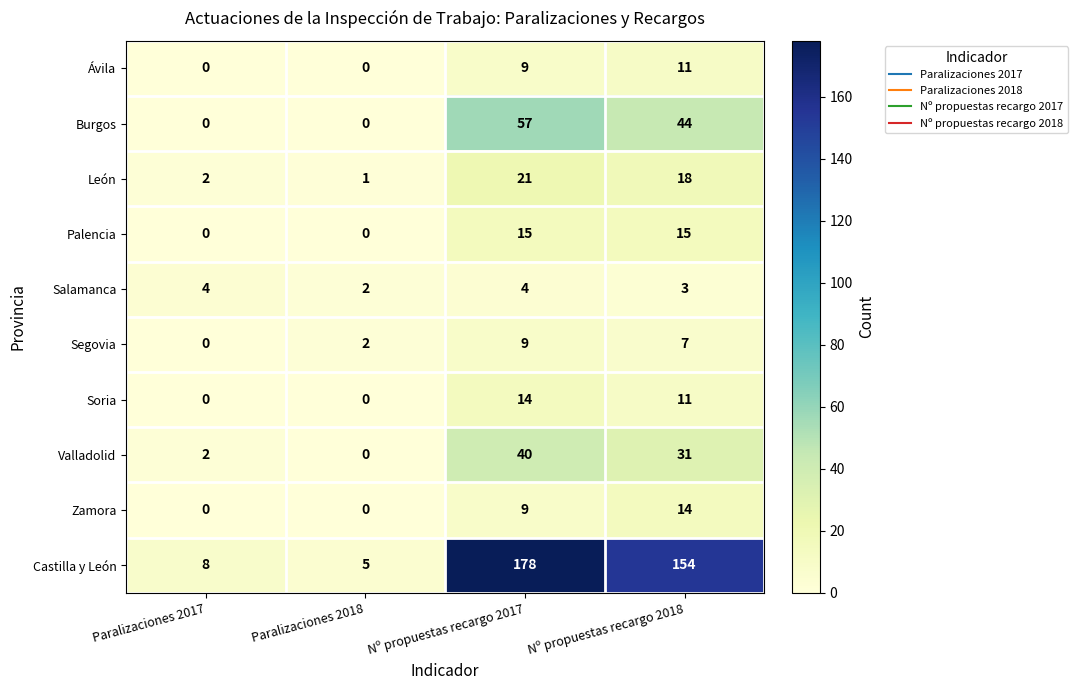

What is the difference between the maximum and minimum values in the Zamora series?

14